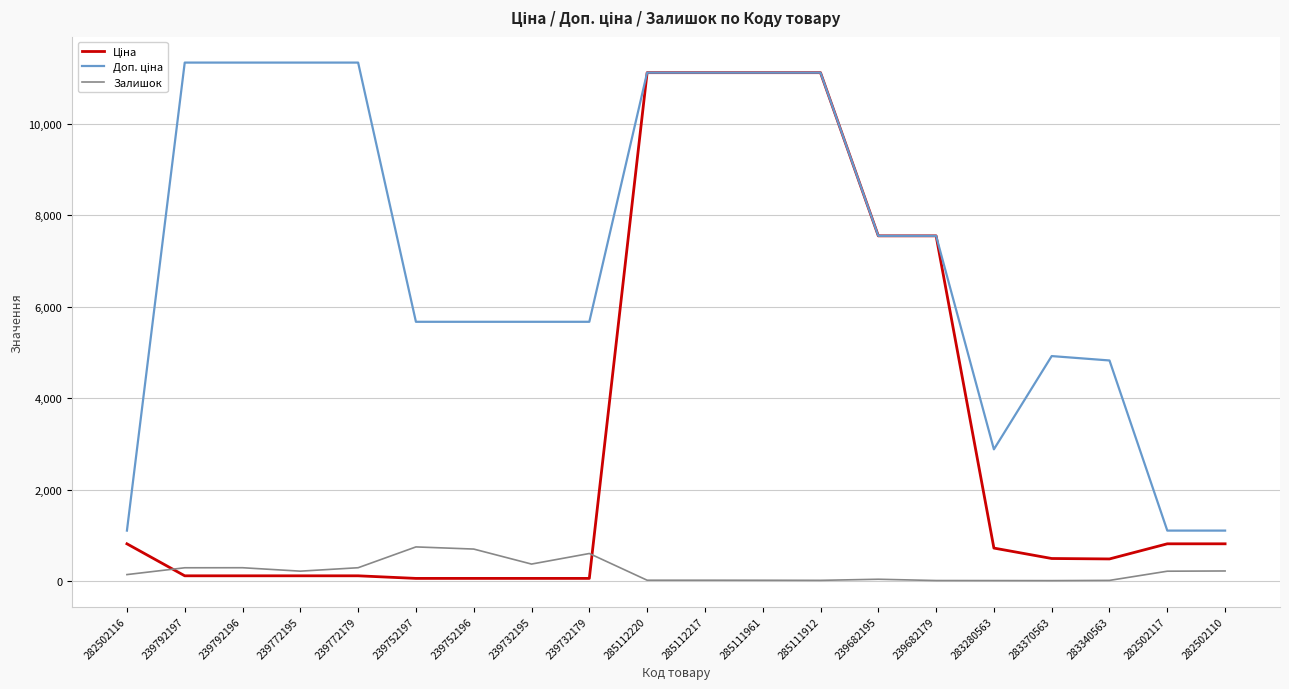

What is the maximum value shown in the chart?

11334.0